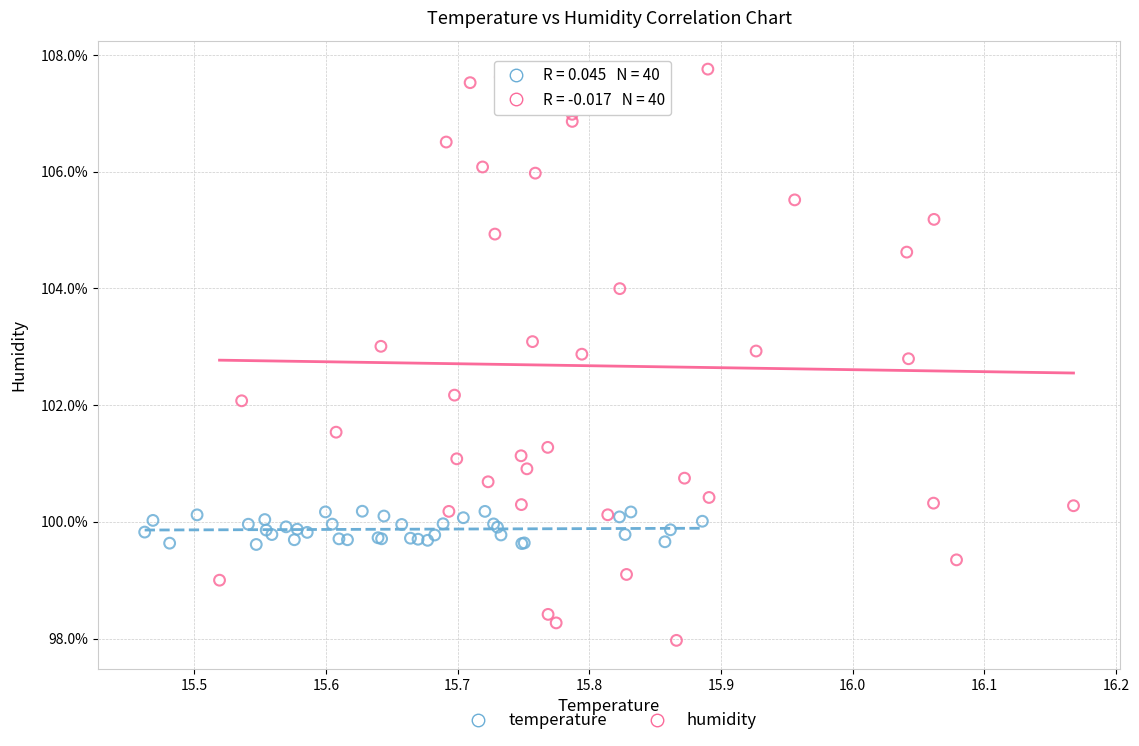

Which series has the largest Y range (max minus min)?

humidity